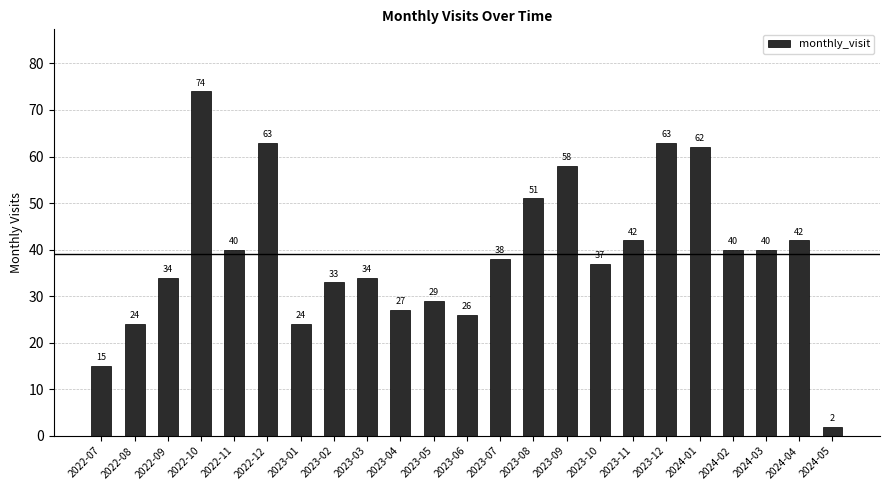

Which label corresponds to the largest value in the chart?

2022-10